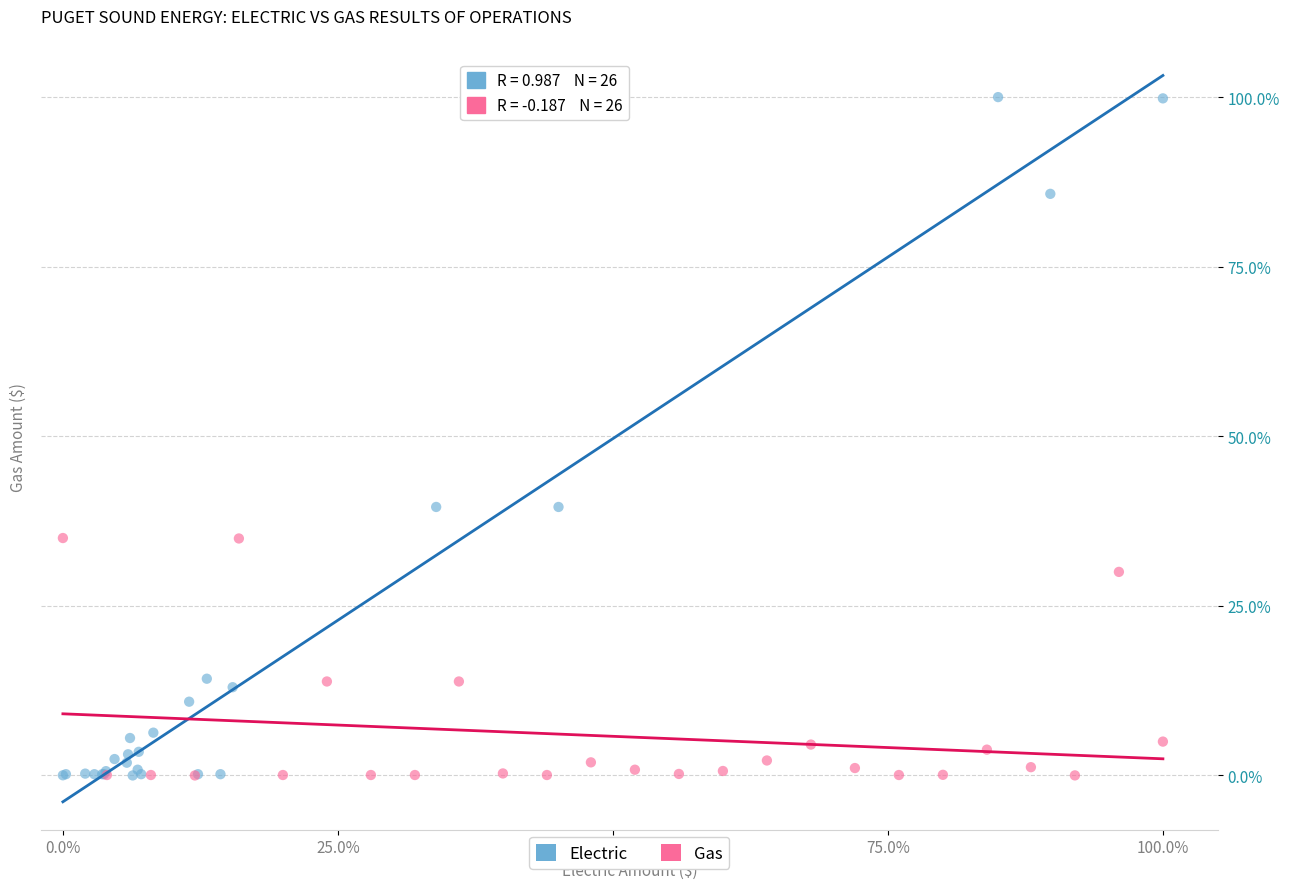

Which series reaches the maximum Y coordinate?

Electric